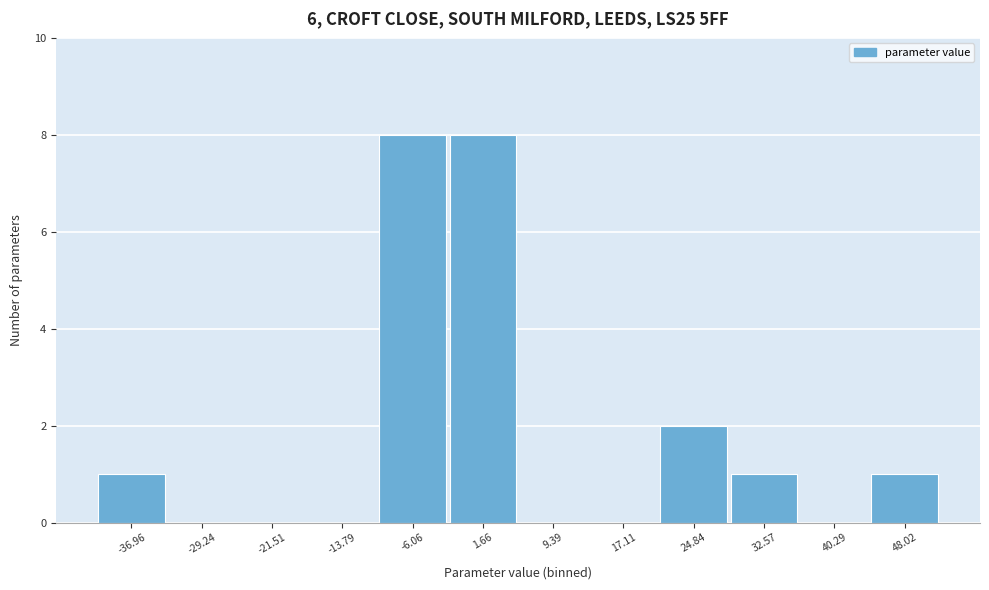

Reading left to right, what are all the values shown in this chart?

-36.96=1	-29.24=0	-21.51=0	-13.79=0	-6.06=8	1.66=8	9.39=0	17.11=0	24.84=2	32.57=1	40.29=0	48.02=1